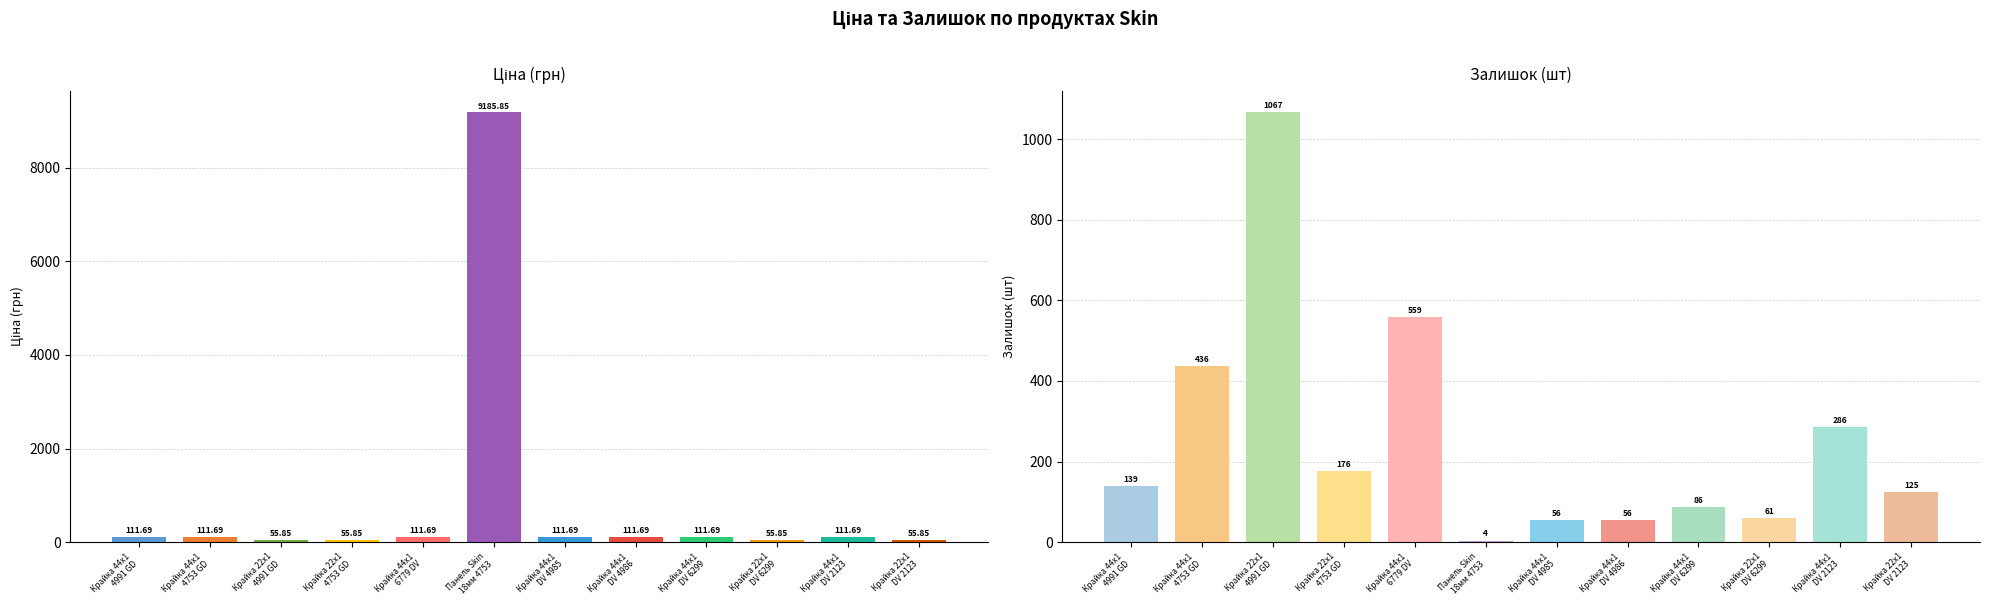

Is the value of Залишок at Крайка 44x1
DV 2123 greater than the value of Ціна at Крайка 44x1
DV 4985?

Yes